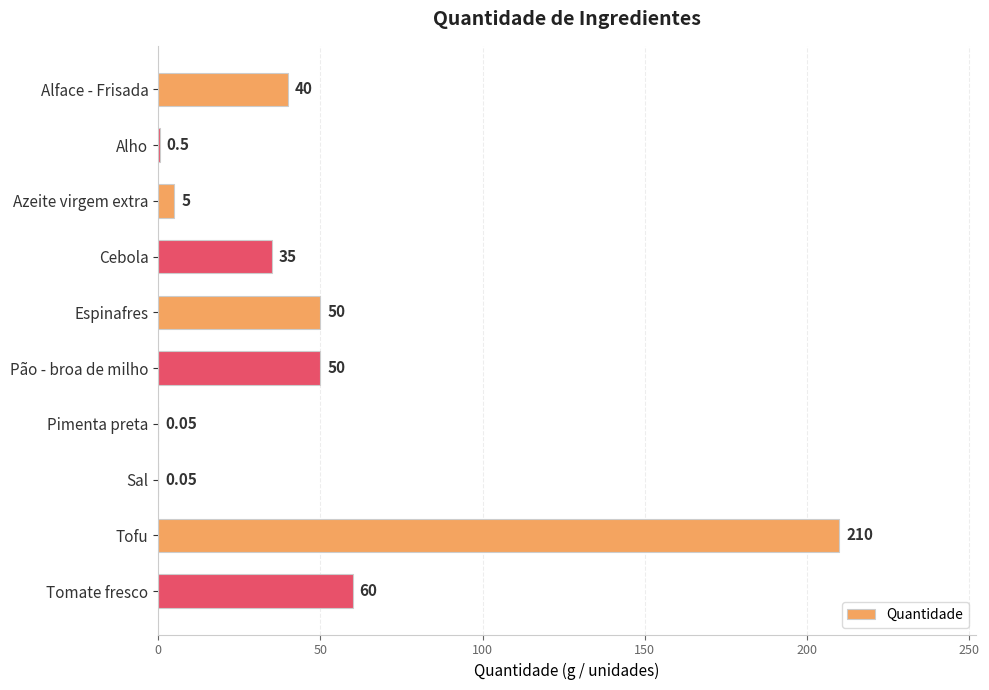

Which has a higher value, Sal or Pão - broa de milho?

Pão - broa de milho